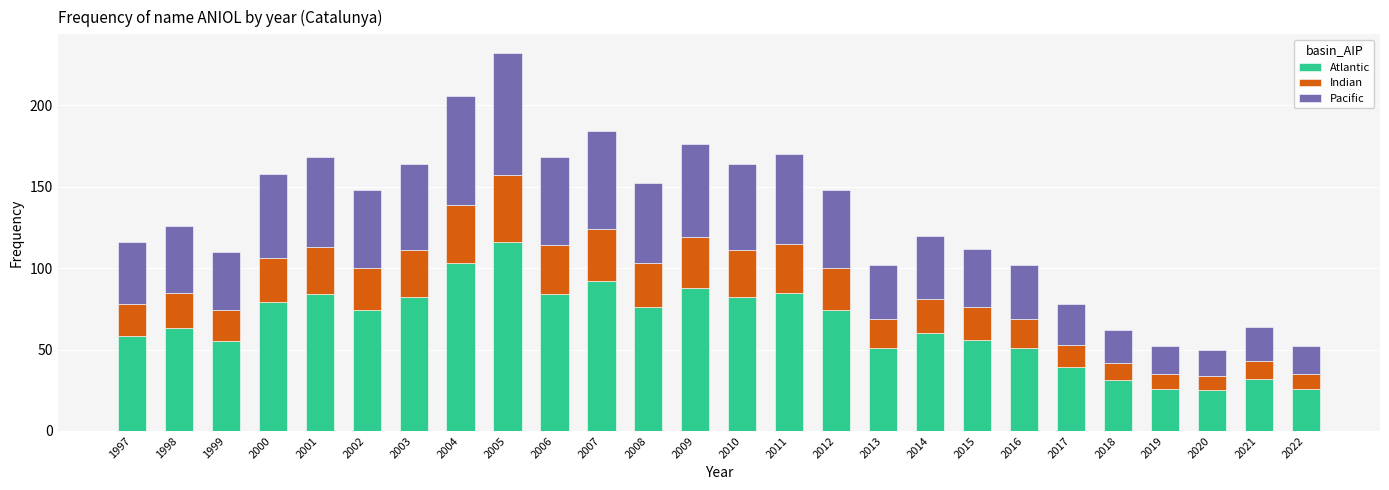

Are the bars grouped side by side (vs. stacked)?

No